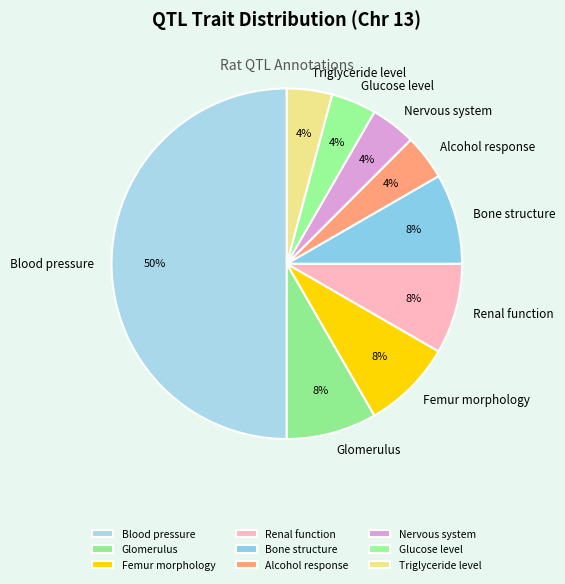

What percentage is the Renal function slice, to the nearest percent?

8%